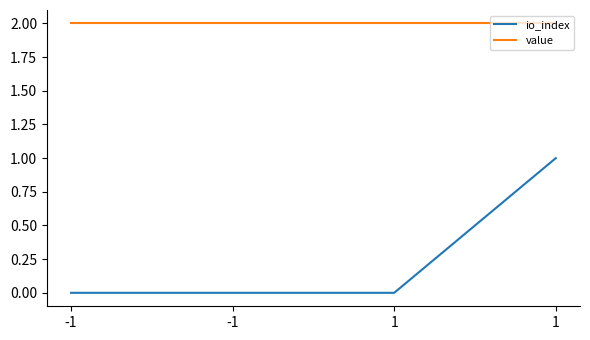

What is the value of the value point at the 1st from the left?

2.0